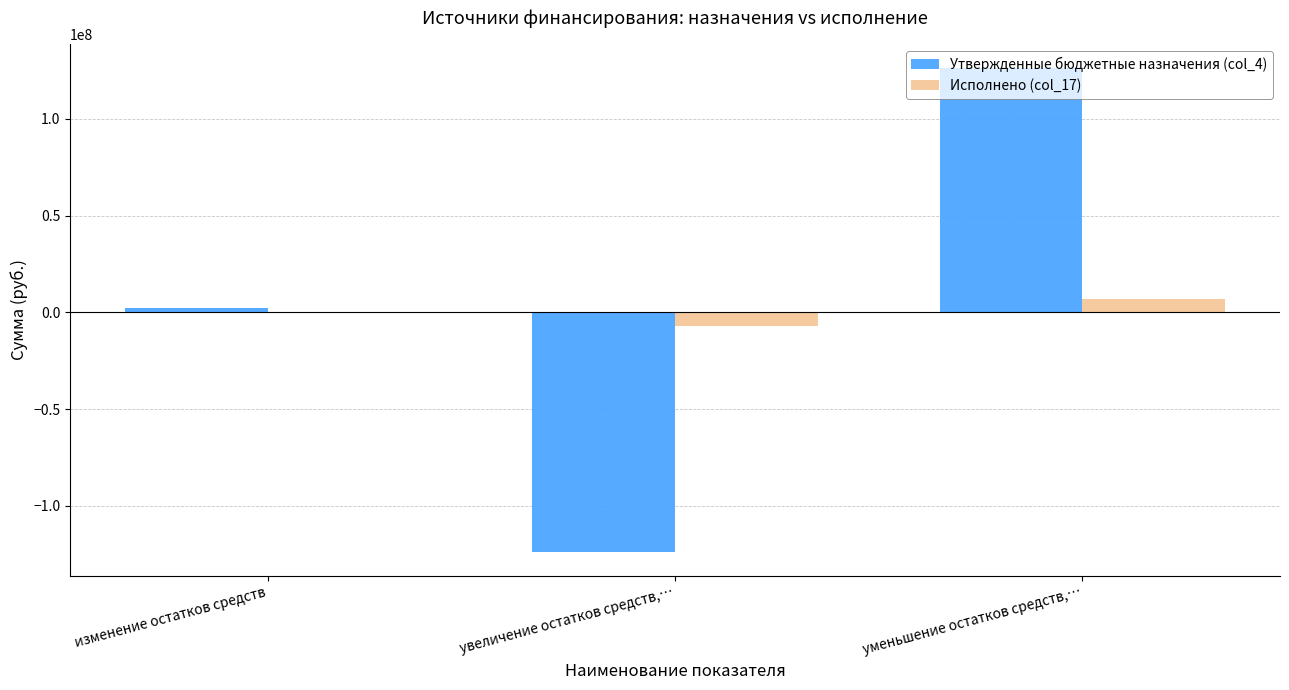

Which category has the highest value across all series?

уменьшение остатков средств,…